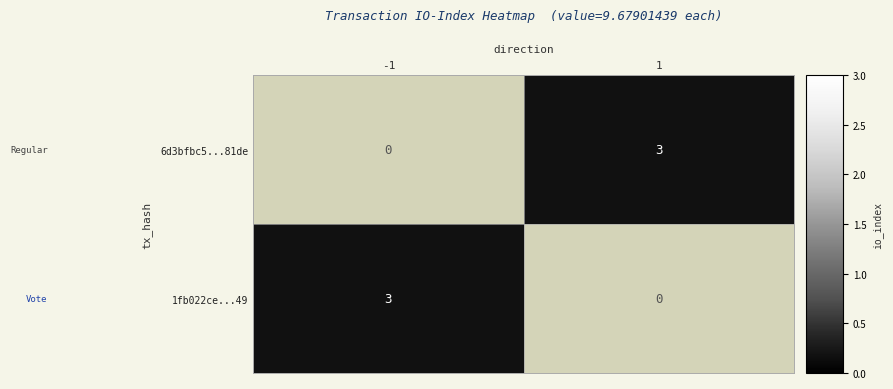

True or false: 1fb022ce...49 has a value of 3 at -1.

True